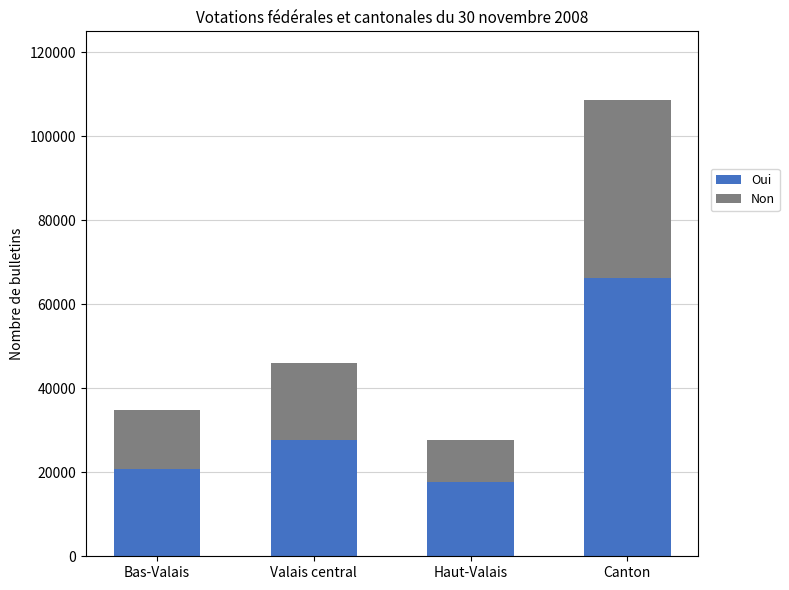

Reading left to right, transcribe the values for Oui.

20713	27701	17773	66187